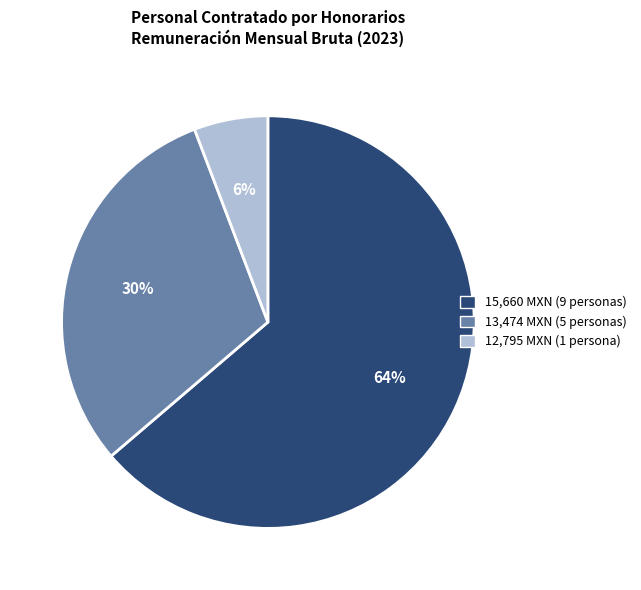

How many segments does this pie chart have?

3